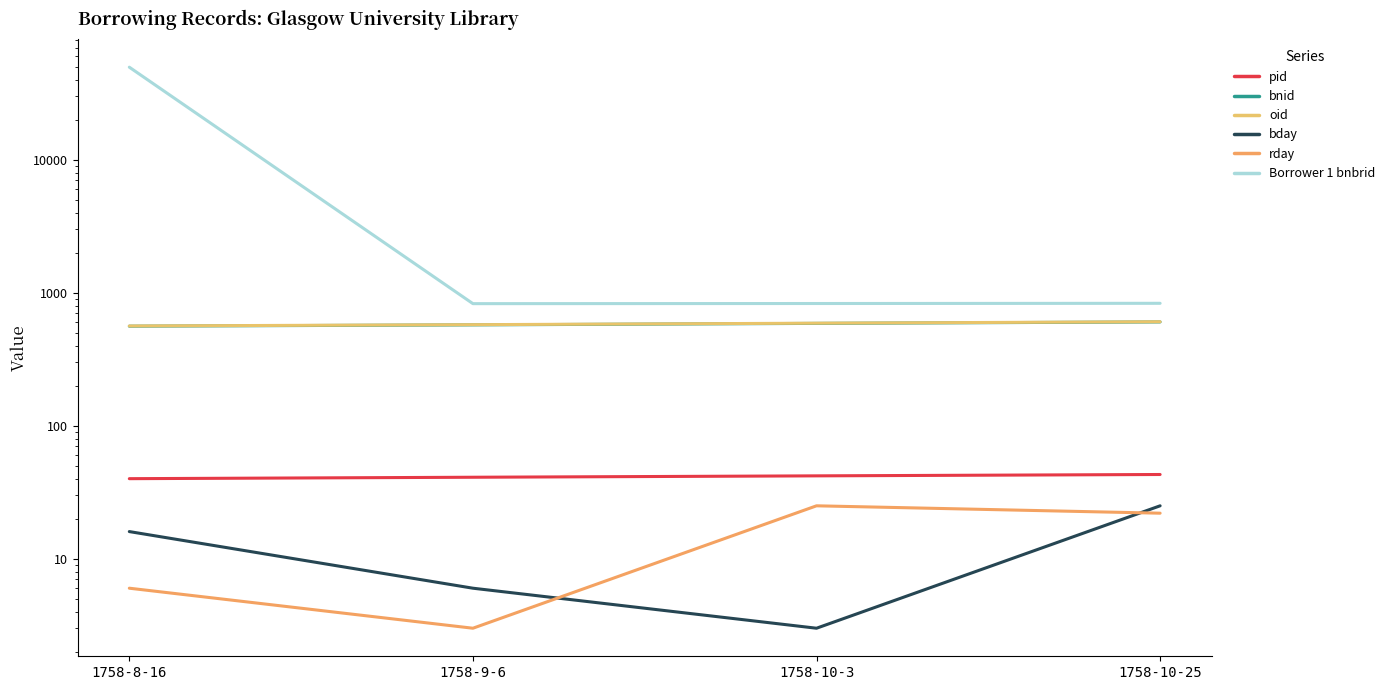

What position from the right is 1758-10-25?

1